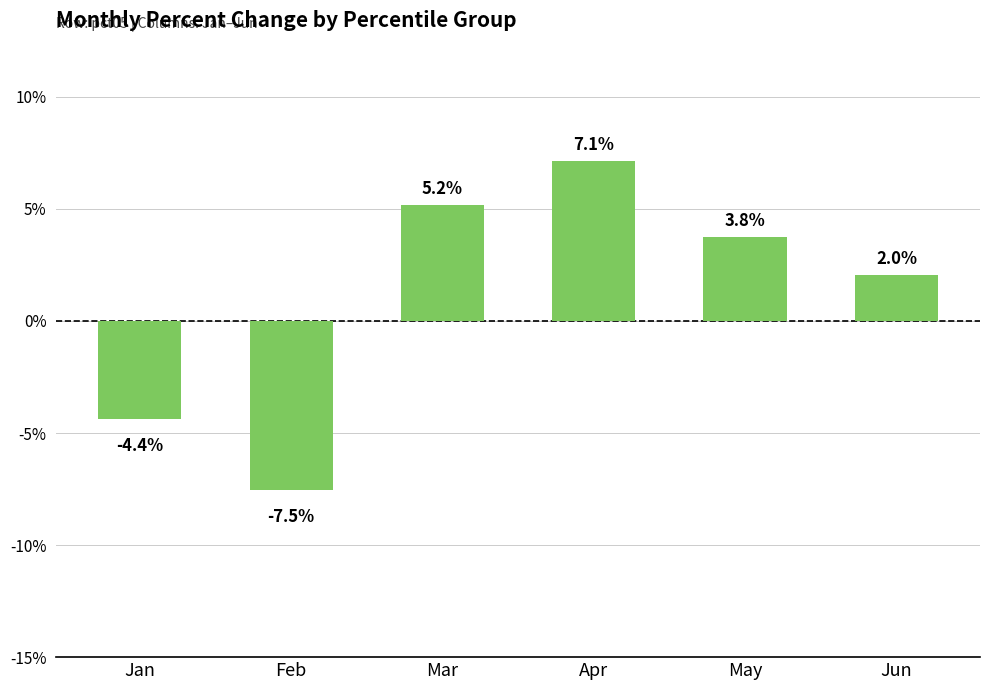

Where is the data nearest to the value 0?

Jun